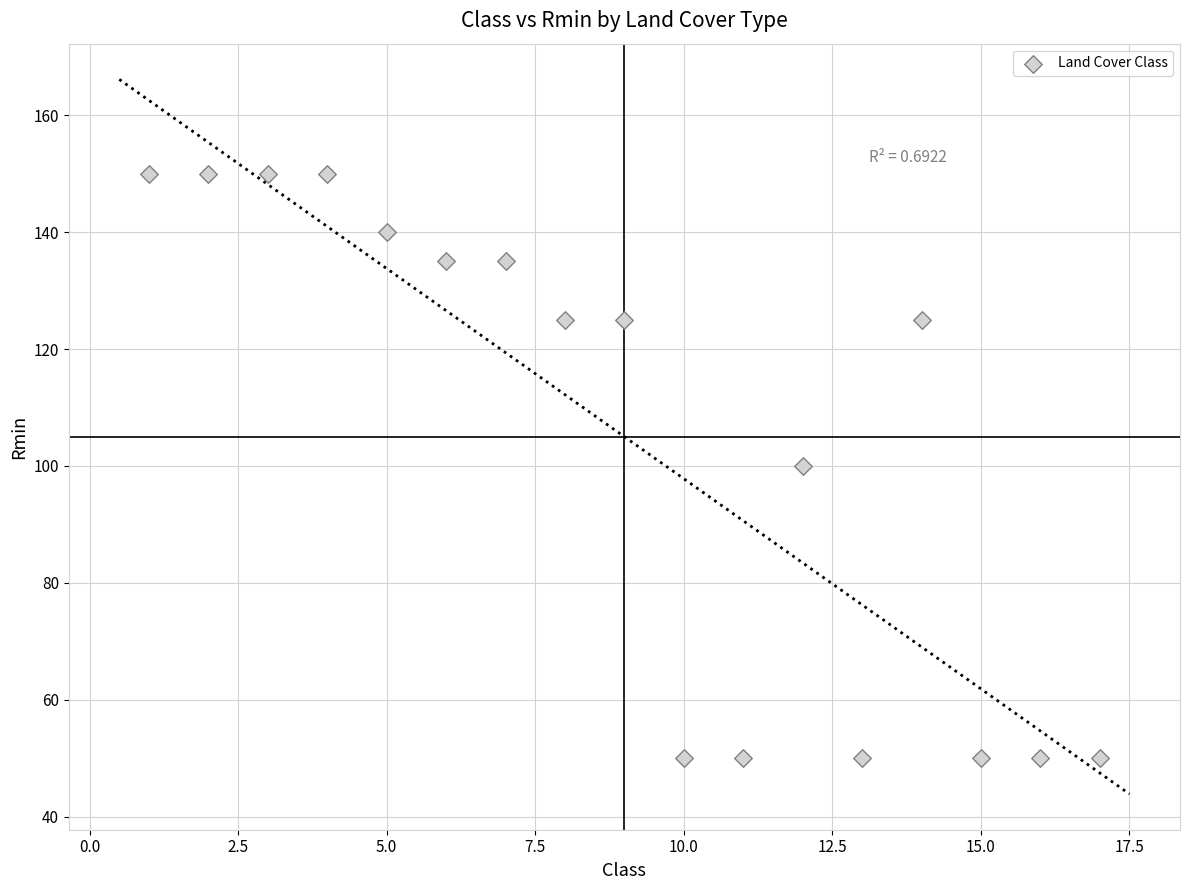

What is the range of Y values (max minus min)?

100